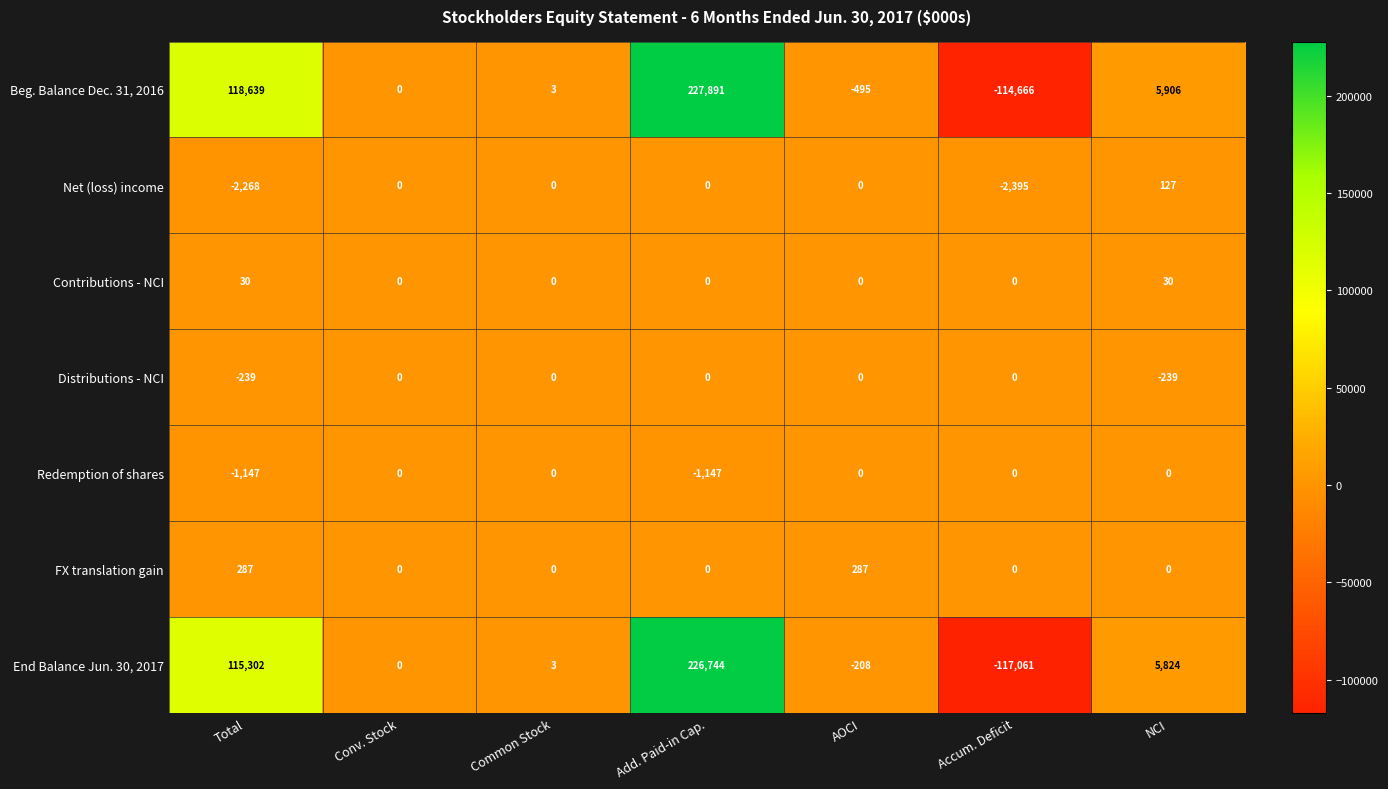

The Contributions - NCI series shows 30 at NCI. True or false?

True